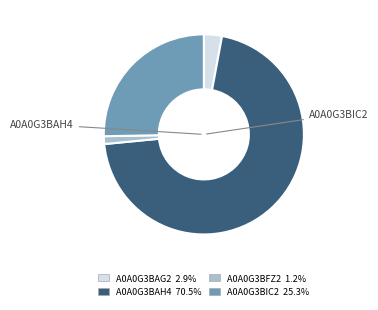

Is there a majority slice in this chart?

Yes